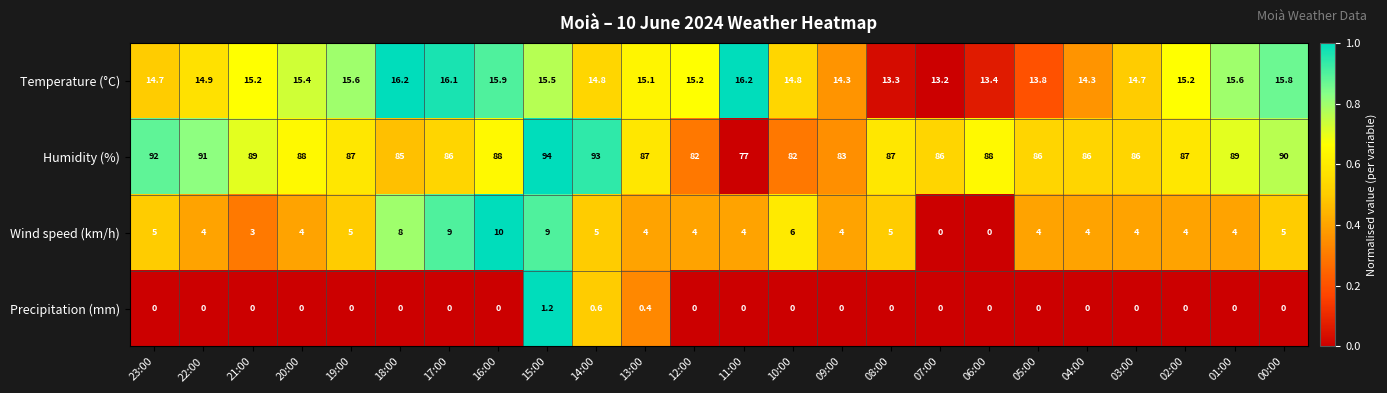

What value does the Temperature (°C) series have at 10:00?

14.8